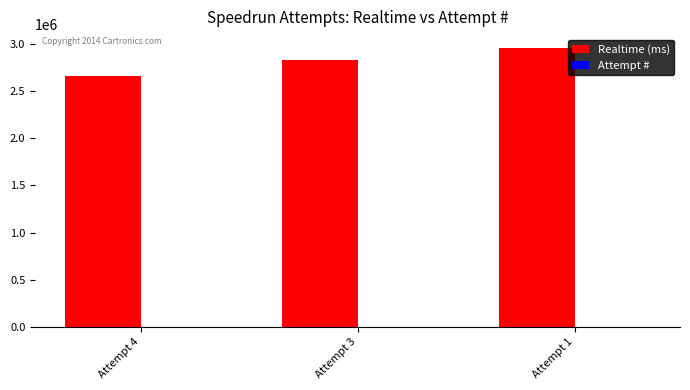

Which series has the largest total across all categories?

Realtime (ms)